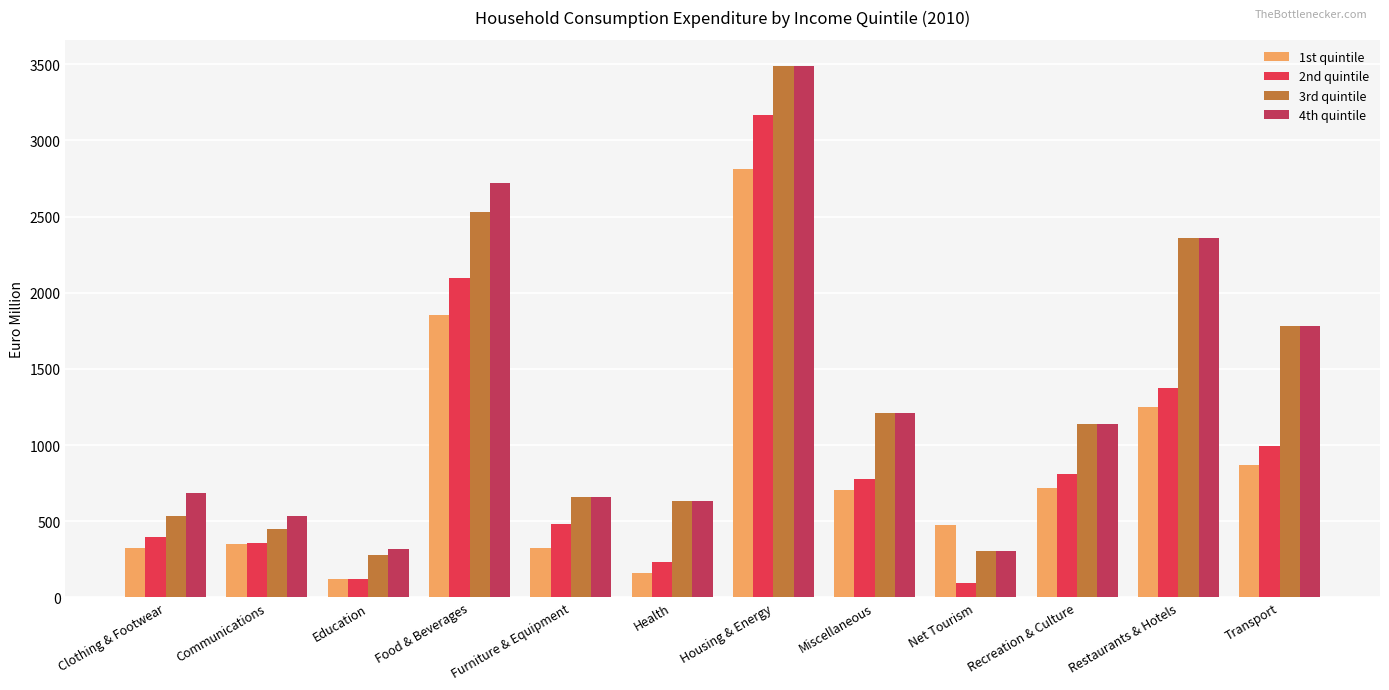

Which series has the largest range (max minus min)?

3rd quintile